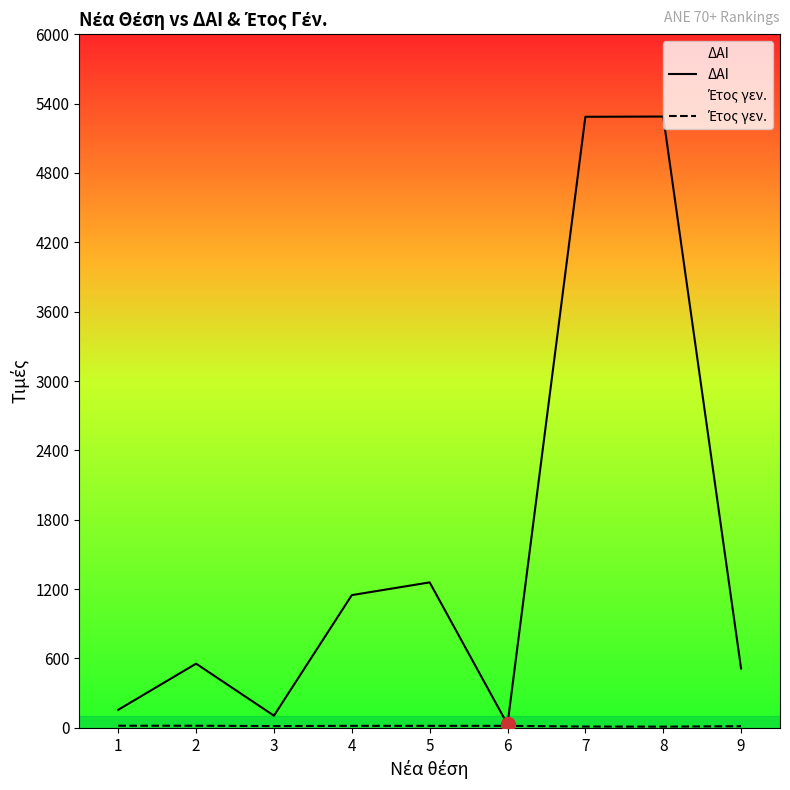

What is the minimum value for Έτος γεν.?

10